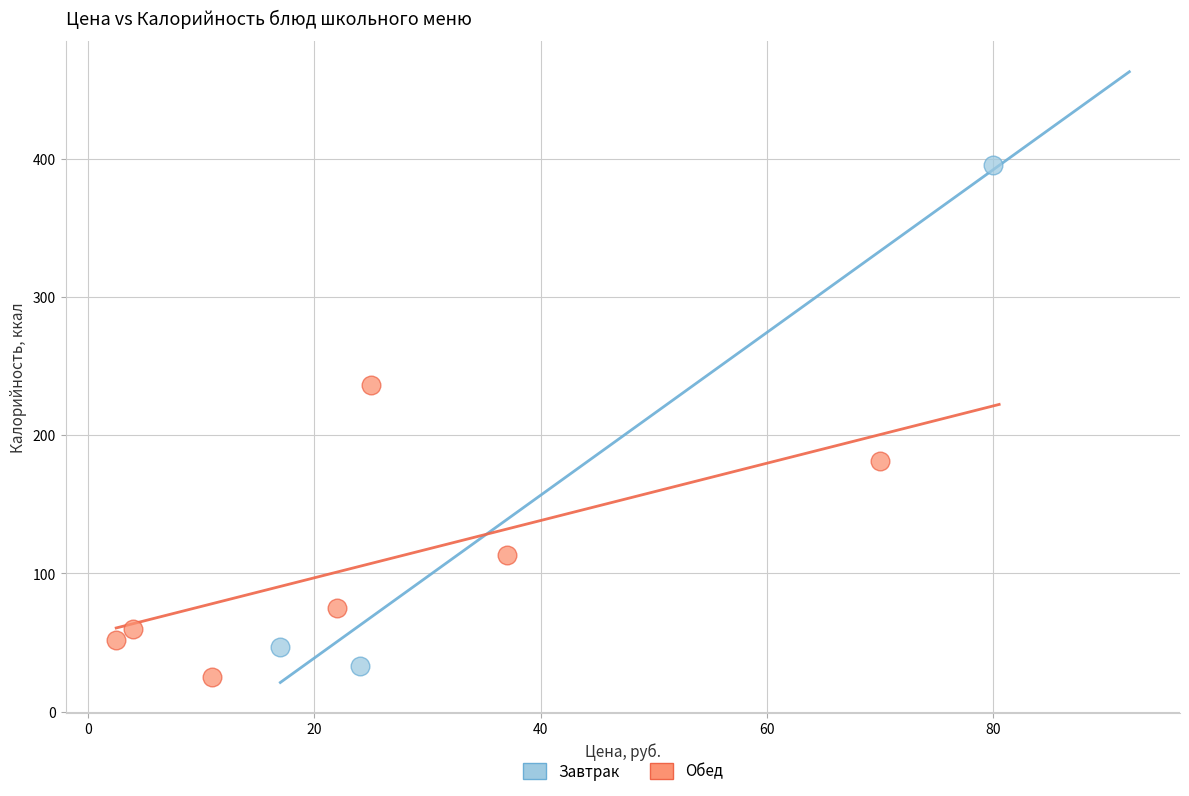

Which series has the largest Y range (max minus min)?

Завтрак